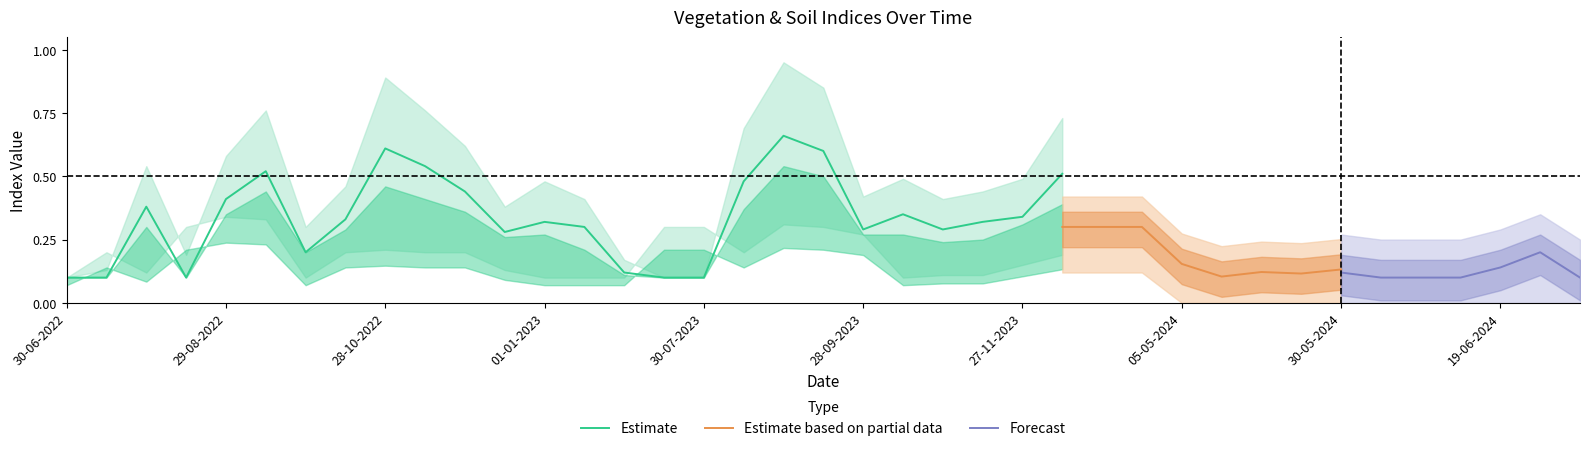

True or false: Estimate has a value of 0.2 at 30-07-2023.

False